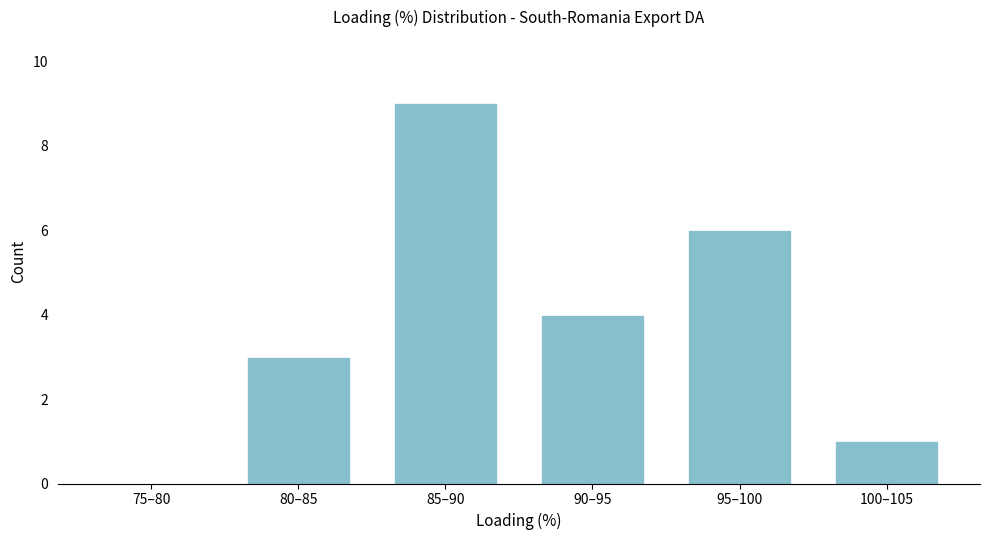

Reading right to left, what are all the values shown in this chart?

100–105=1	95–100=6	90–95=4	85–90=9	80–85=3	75–80=0